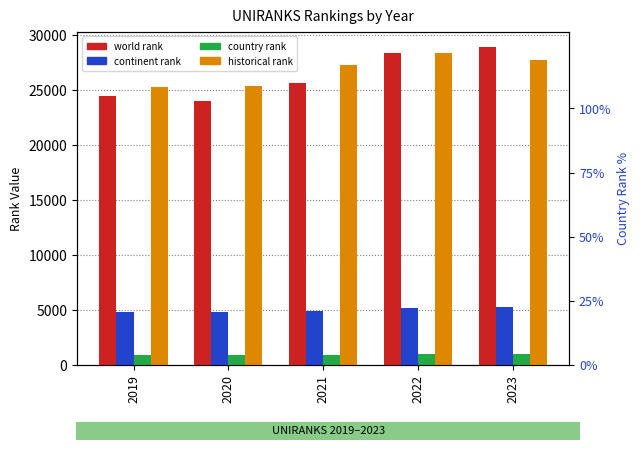

Which category has the lowest value across all series?

2019